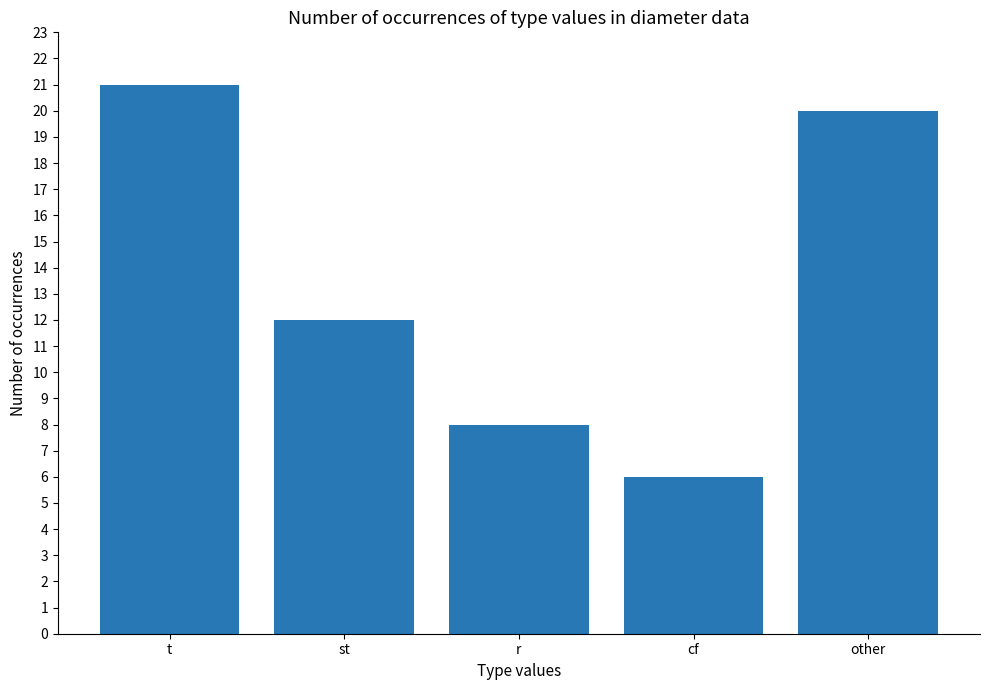

What is the label of the 1st bar from the right?

other